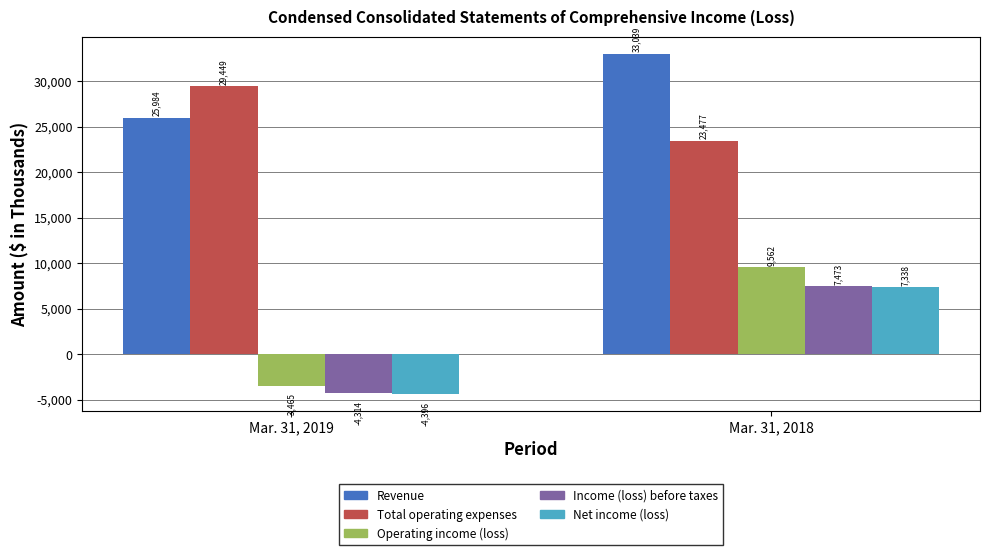

What is the average value of the Total operating expenses series?

26463